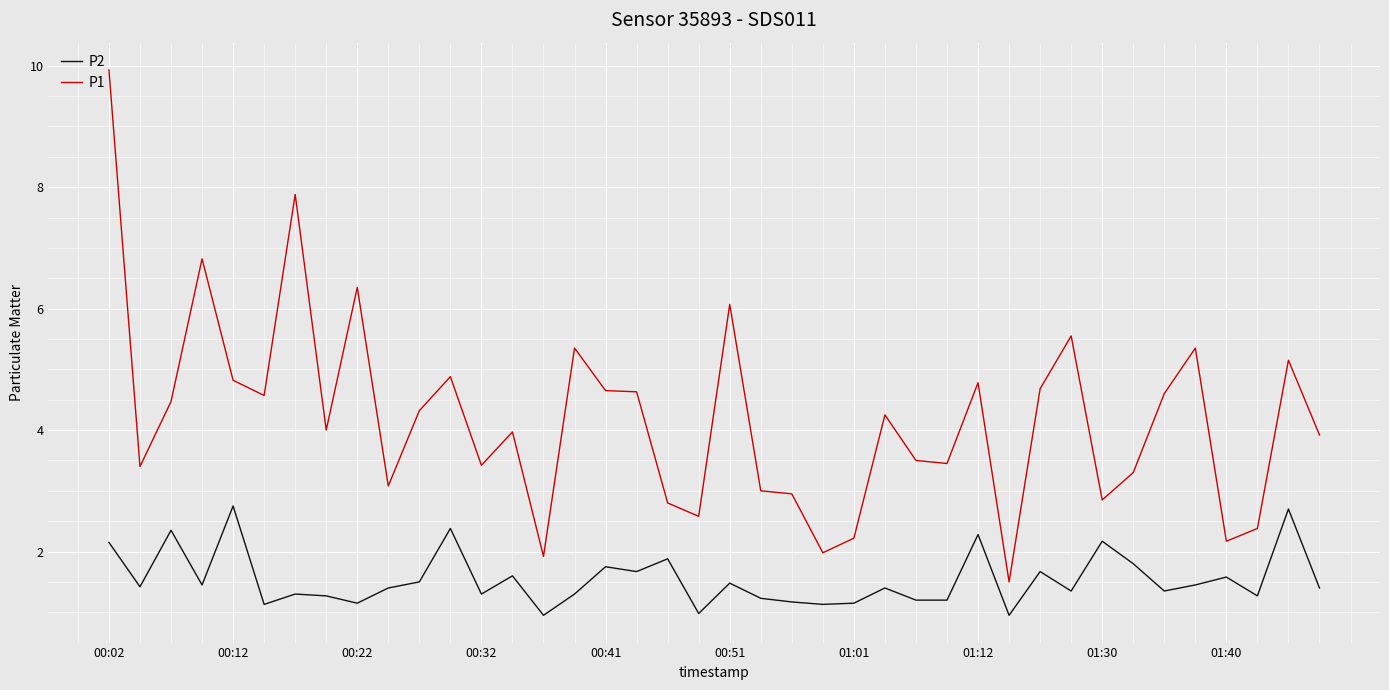

What is the difference between the maximum and minimum values in the P2 series?

1.8